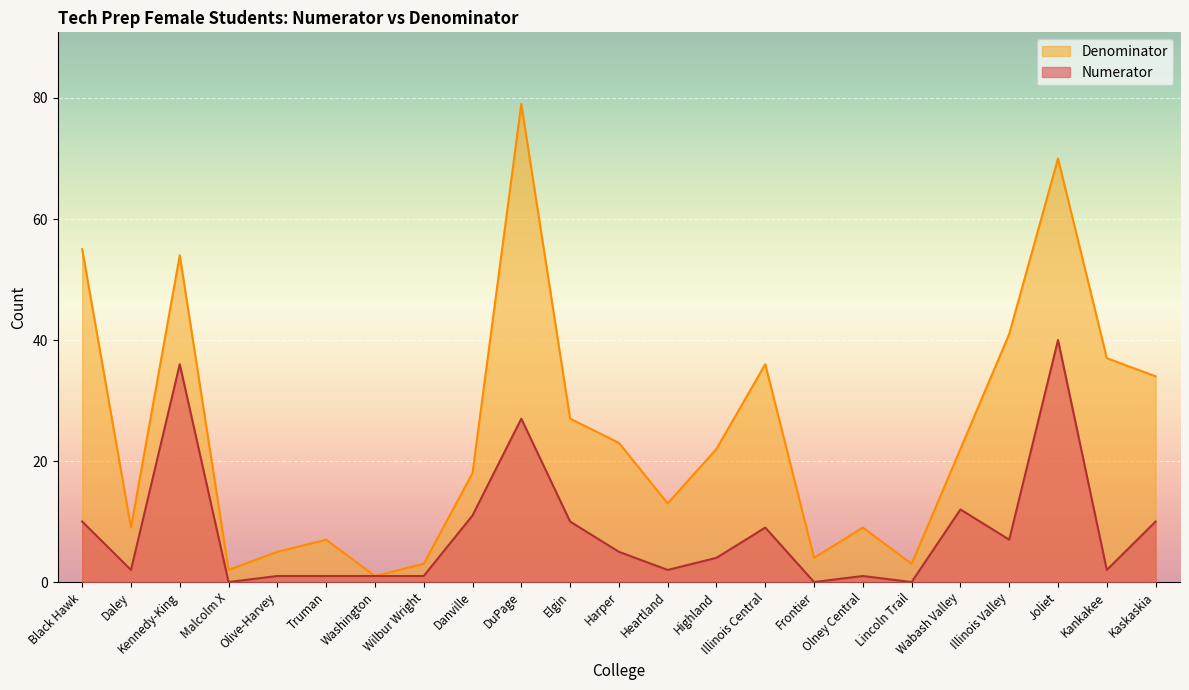

The Numerator series shows 1 at Wilbur Wright. True or false?

True